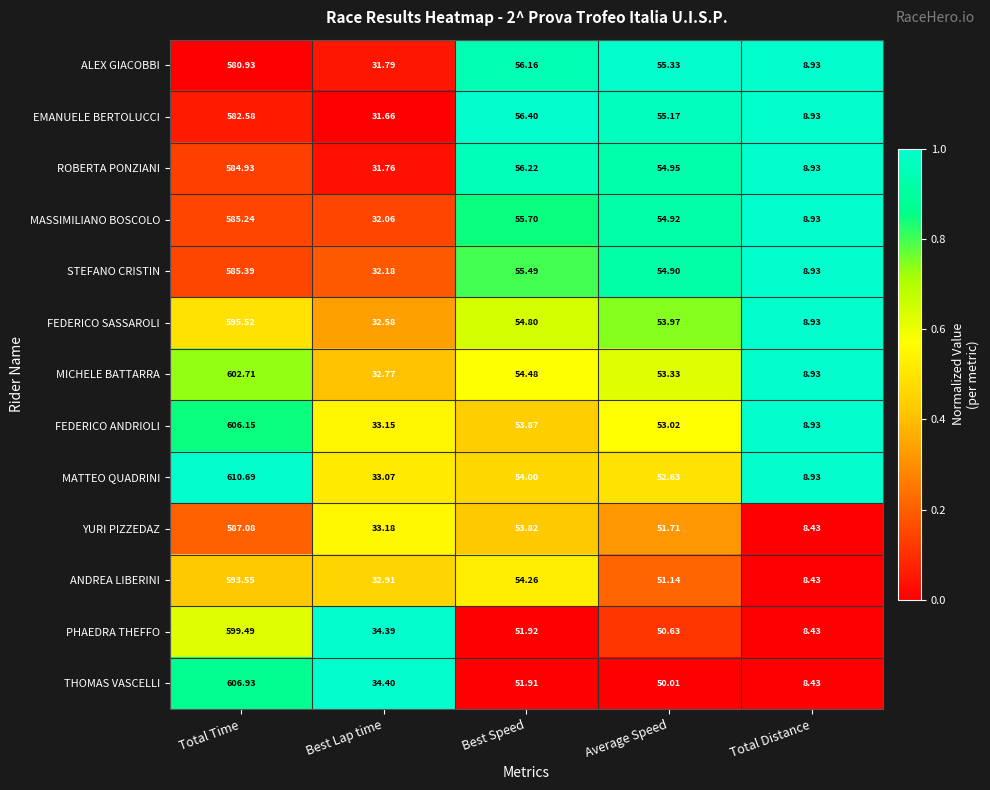

Between Total Time and Total Distance, which series saw the biggest shift?

MATTEO QUADRINI